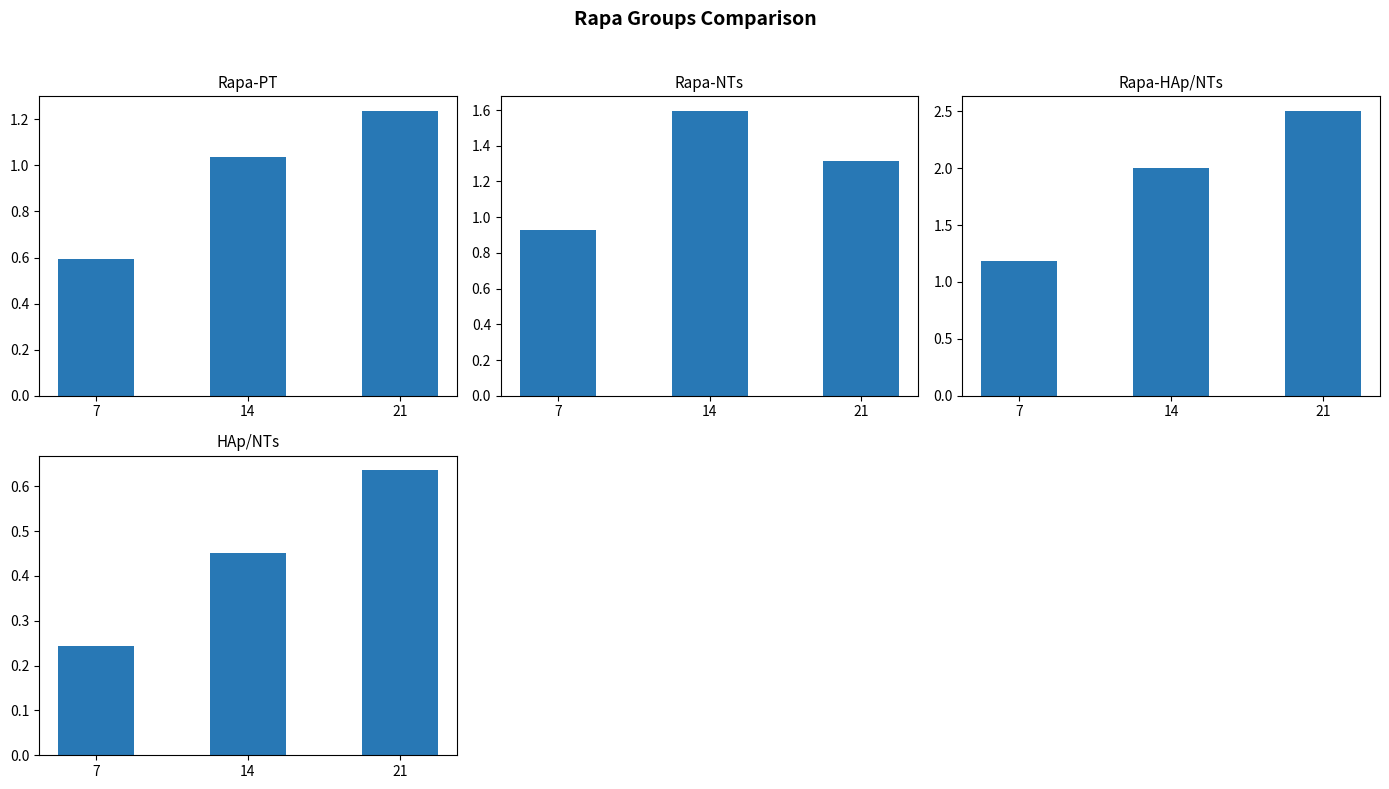

What is the value of the Rapa-NTs bar at the 3rd from the left?

1.3